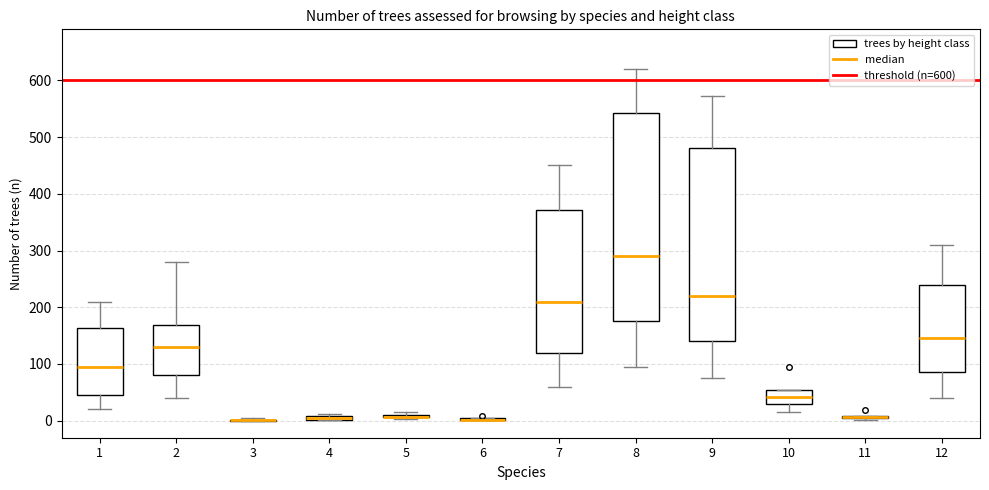

Which box is the tallest, from its lower edge to its upper edge?

8